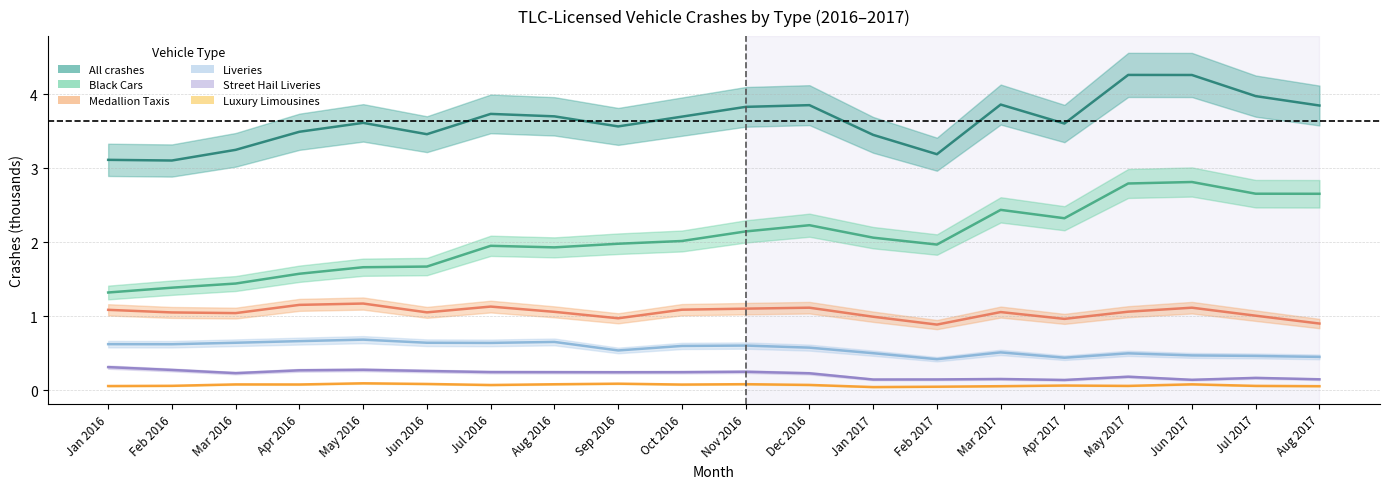

What is the maximum value shown in the chart?

4.3